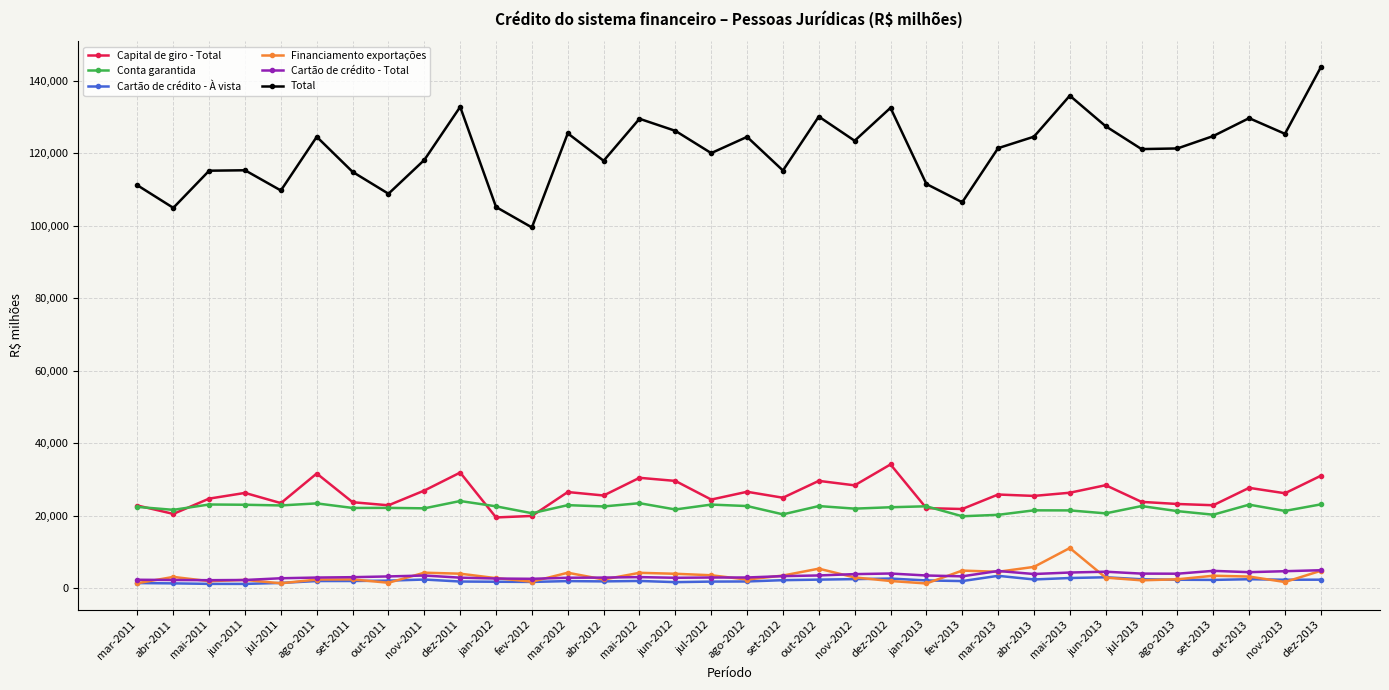

True or false: Cartão de crédito - À vista has more than 1 points higher than both neighbors.

True